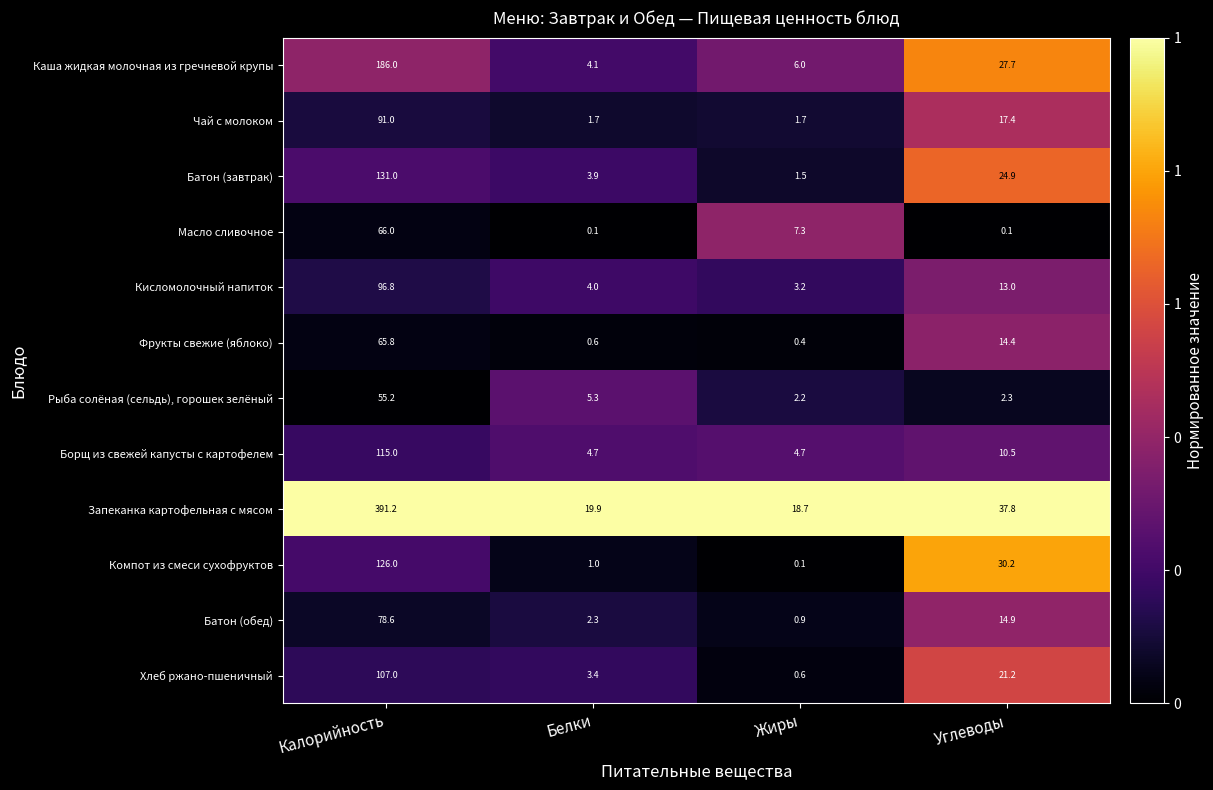

What is the maximum value for Кисломолочный напиток?

96.8